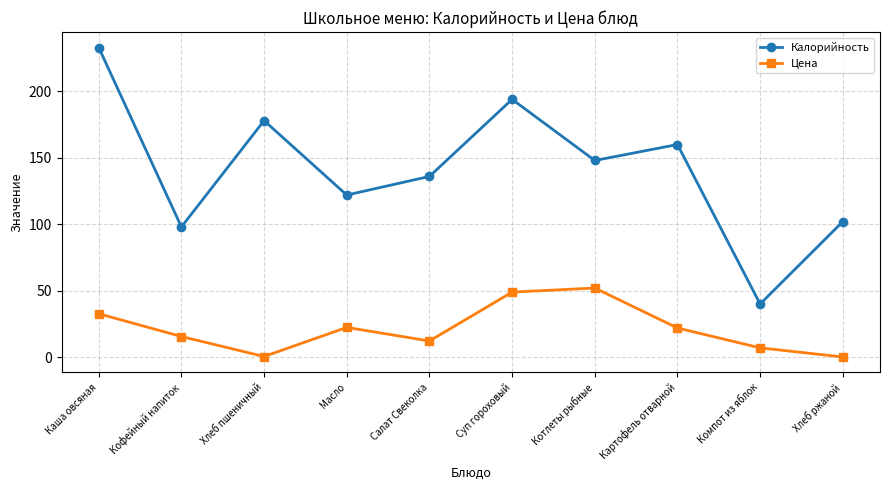

True or false: Цена has more than 1 interior local peaks.

True